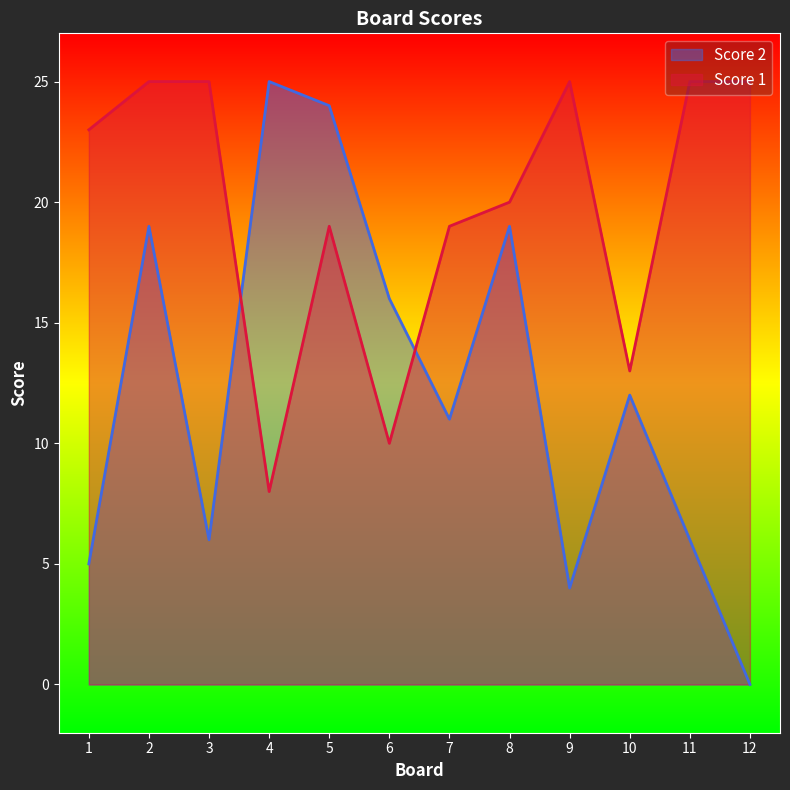

What is the average value of the Score 2 series?

12